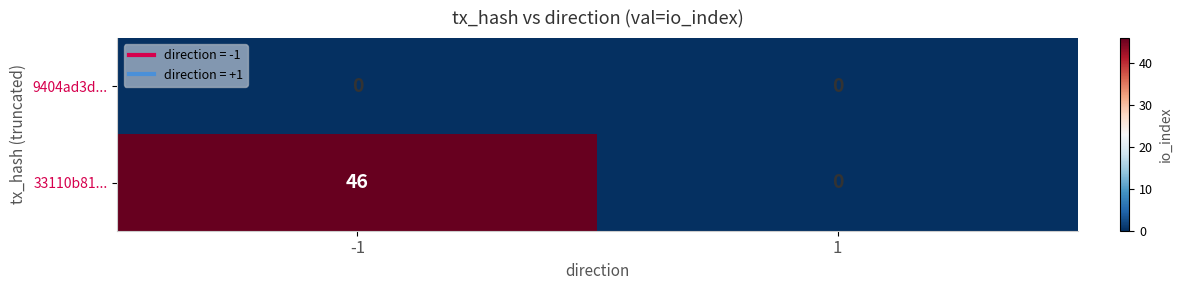

What value does the 33110b81... series have at -1, to the nearest 5?

45